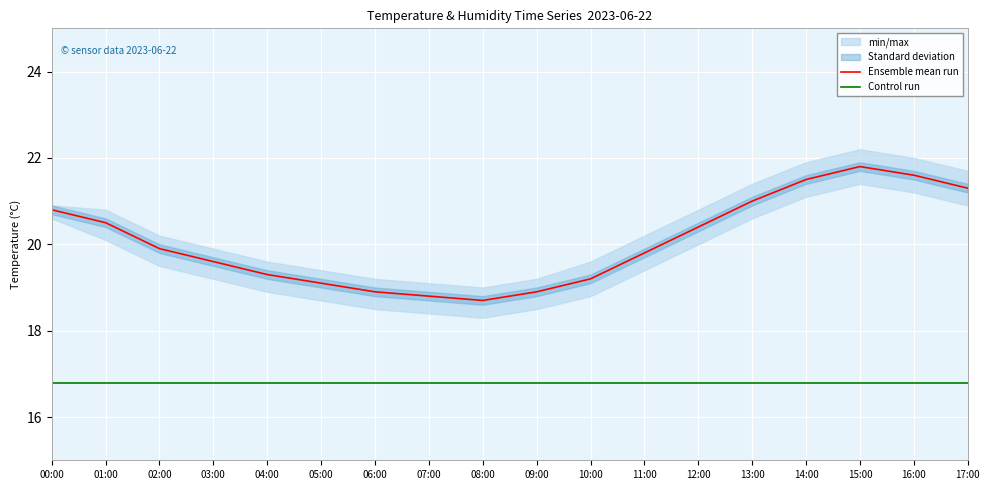

Where is Control run nearest to the value 16?

00:00